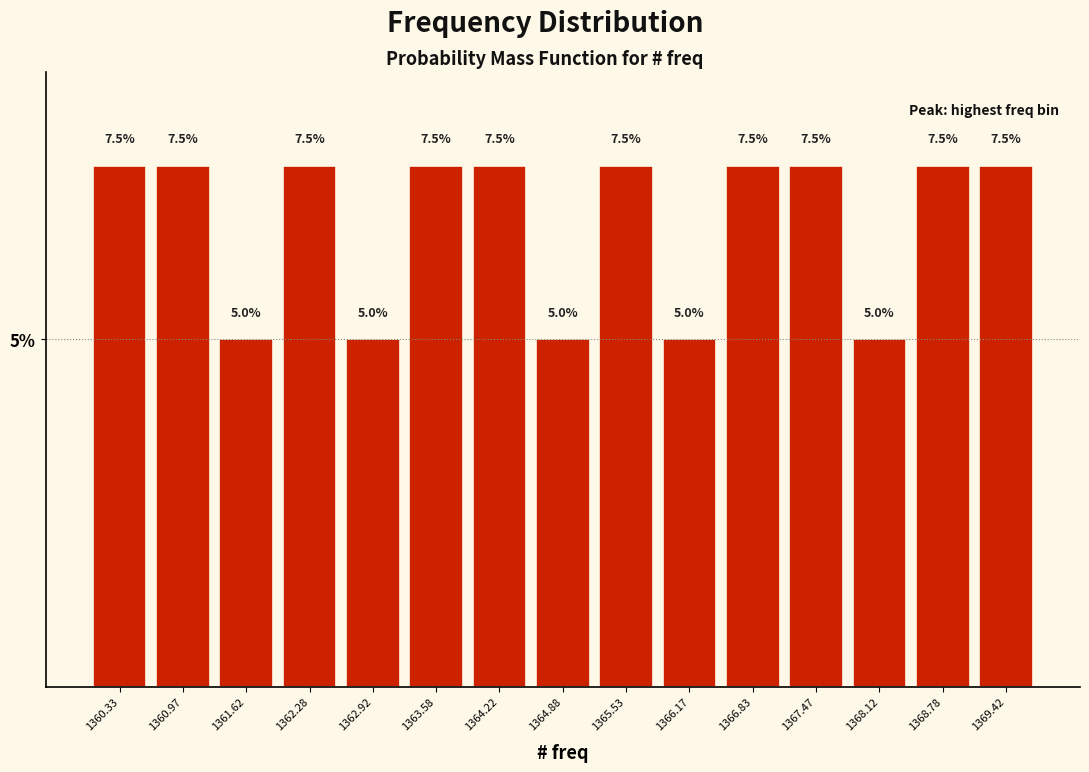

Reading left to right, list every bar in this chart as the range it spans on the x-axis followed by its height. The bar edges are not printed on the chart, so give them approximately, as read against the axis.

1360.00 to 1360.65: 7.5
1360.65 to 1361.30: 7.5
1361.30 to 1361.95: 5.0
1361.95 to 1362.60: 7.5
1362.60 to 1363.25: 5.0
1363.25 to 1363.90: 7.5
1363.90 to 1364.55: 7.5
1364.55 to 1365.20: 5.0
1365.20 to 1365.85: 7.5
1365.85 to 1366.50: 5.0
1366.50 to 1367.15: 7.5
1367.15 to 1367.80: 7.5
1367.80 to 1368.45: 5.0
1368.45 to 1369.10: 7.5
1369.10 to 1369.75: 7.5